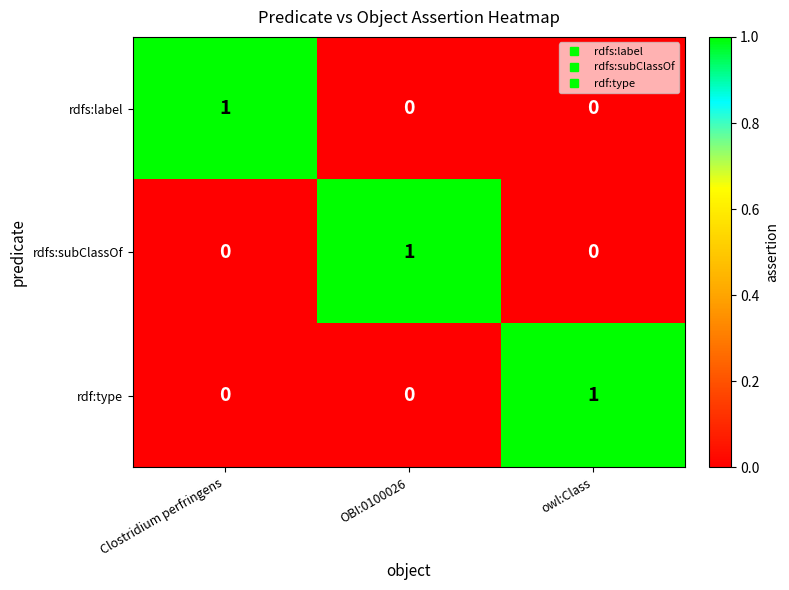

Is the value of rdf:type at OBI:0100026 greater than the value of rdfs:label at Clostridium perfringens?

No